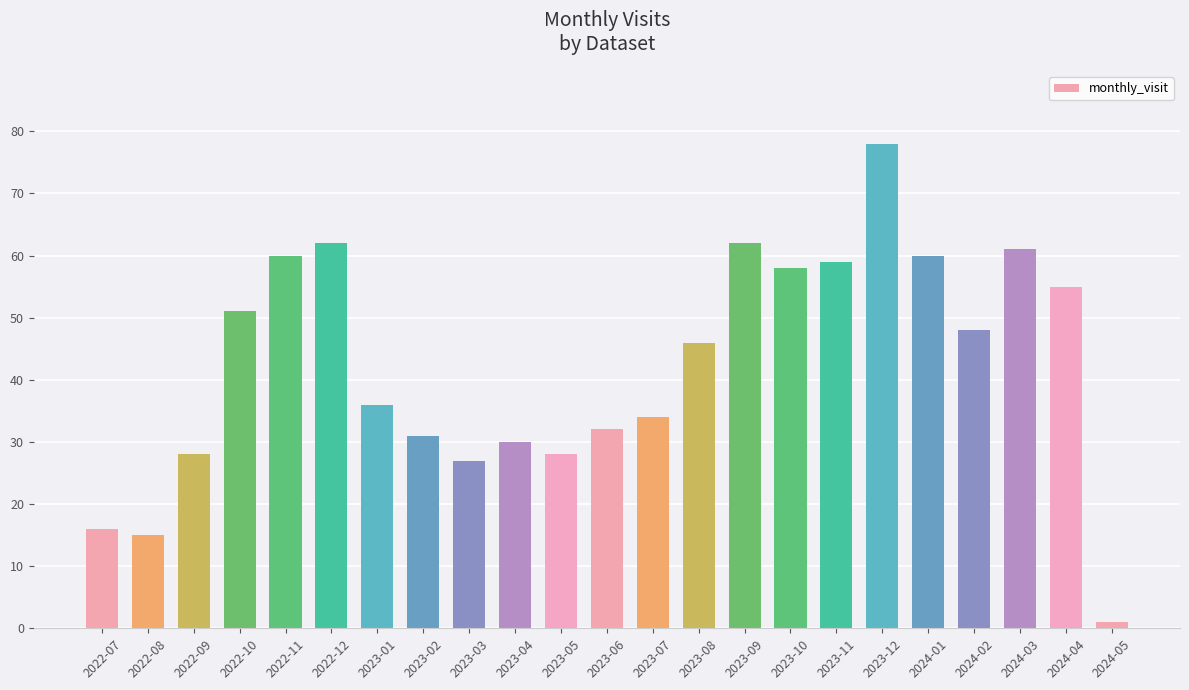

The chart shows a value of 26 at 2023-08. True or false?

False